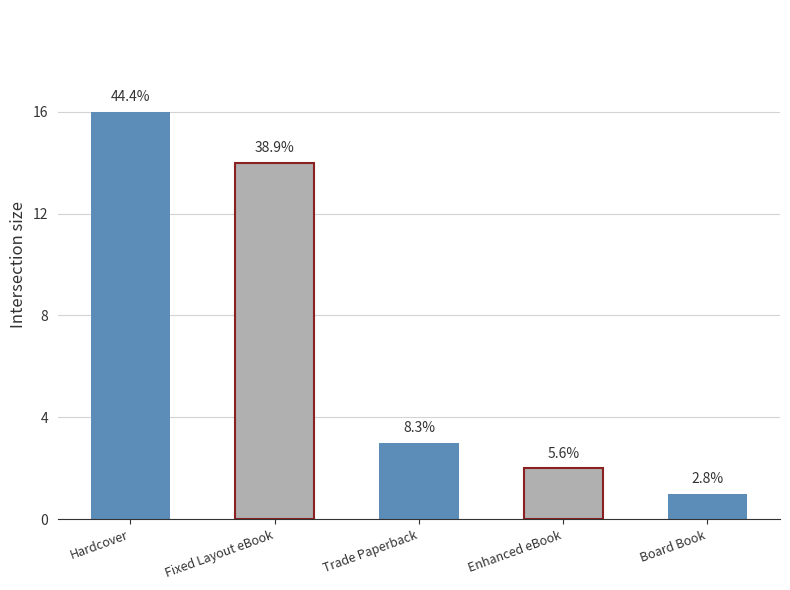

Reading right to left, extract all data points from this chart.

1	2	3	14	16